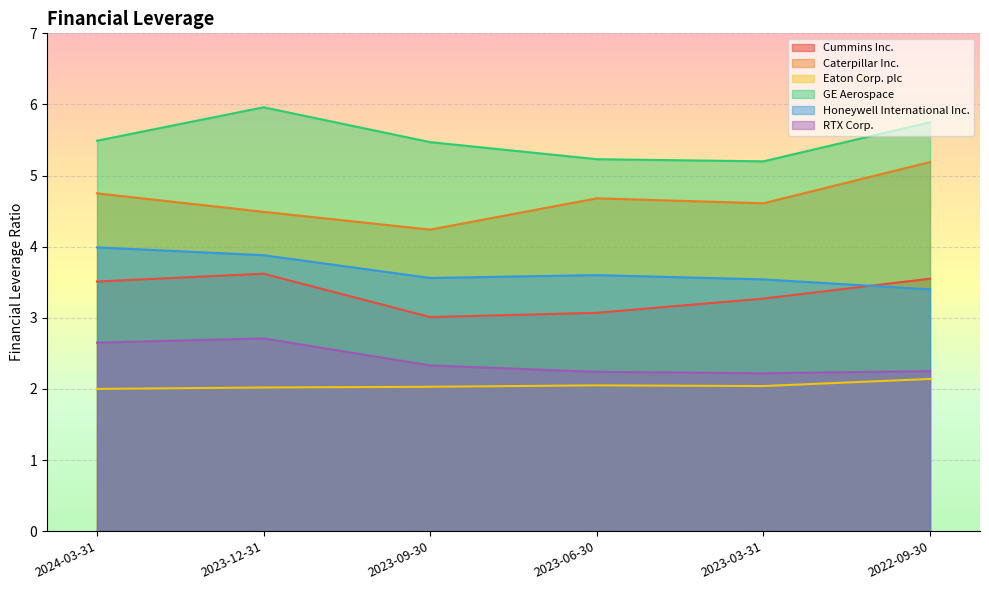

How many series are shown in this chart?

6